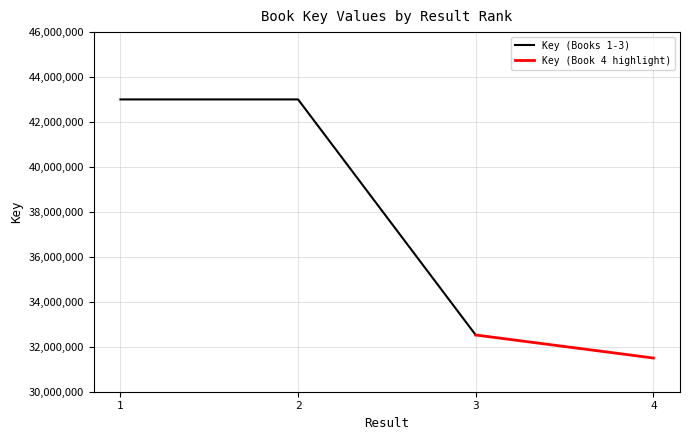

Does the chart have visible grid lines?

Yes